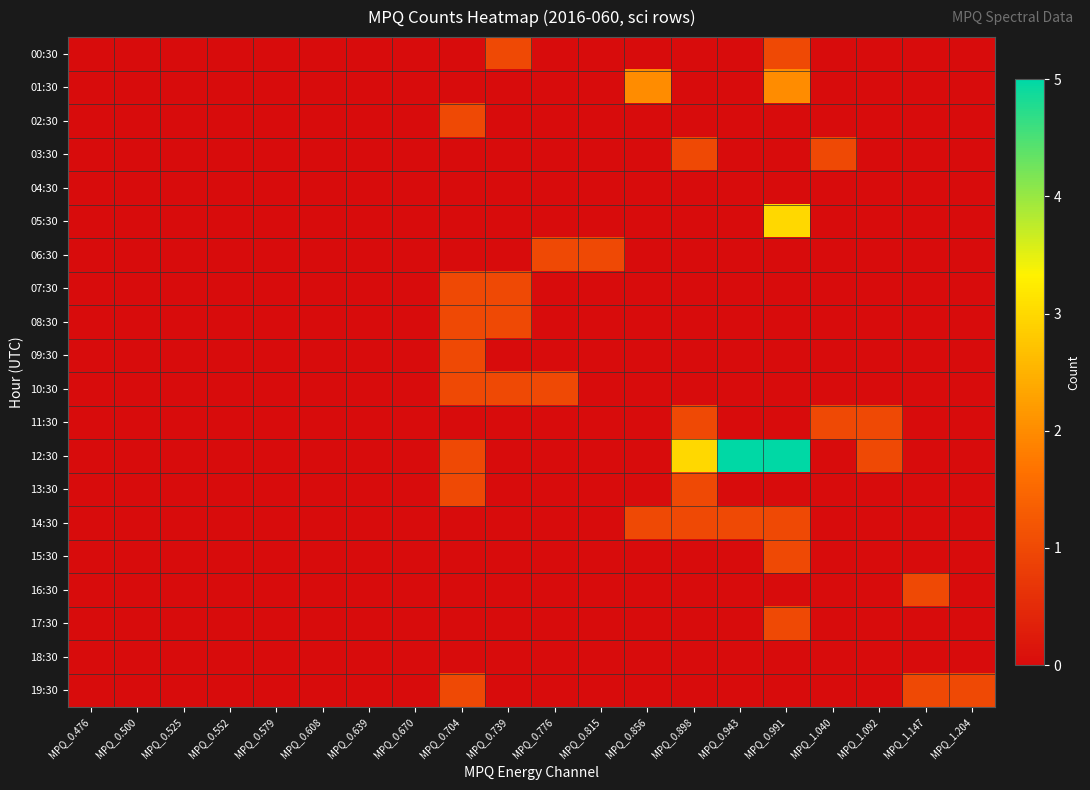

At which category is the sum across all series the highest?

MPQ_0.991